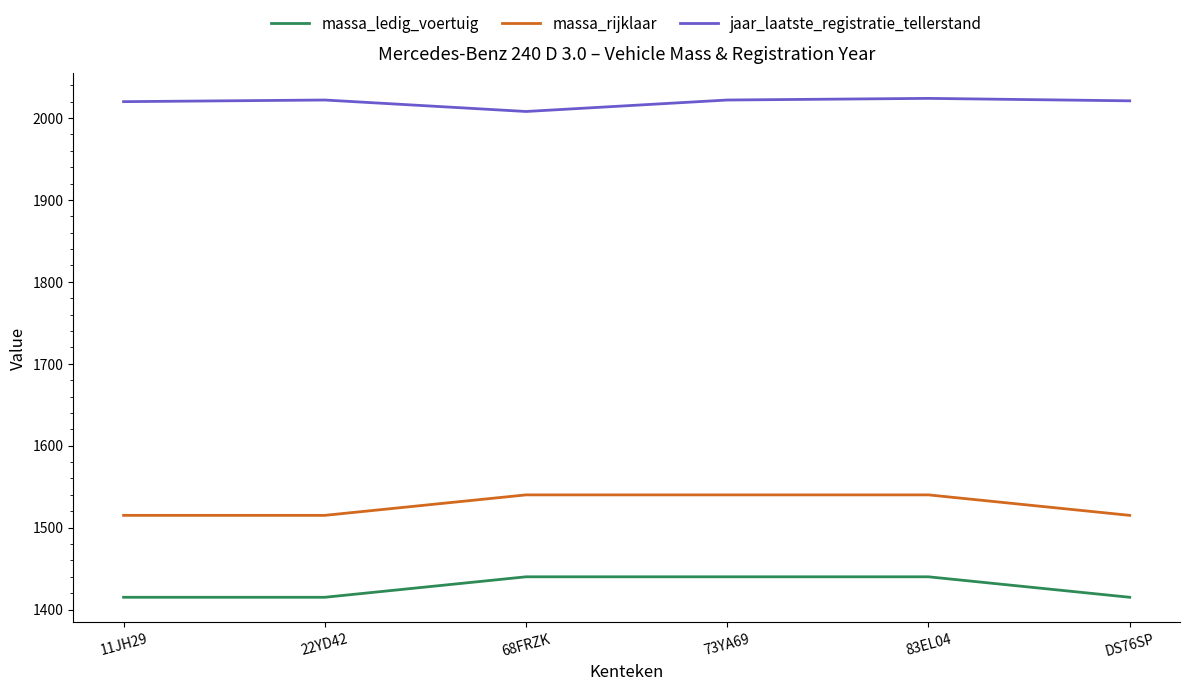

True or false: massa_ledig_voertuig and massa_rijklaar intersect in this chart.

False